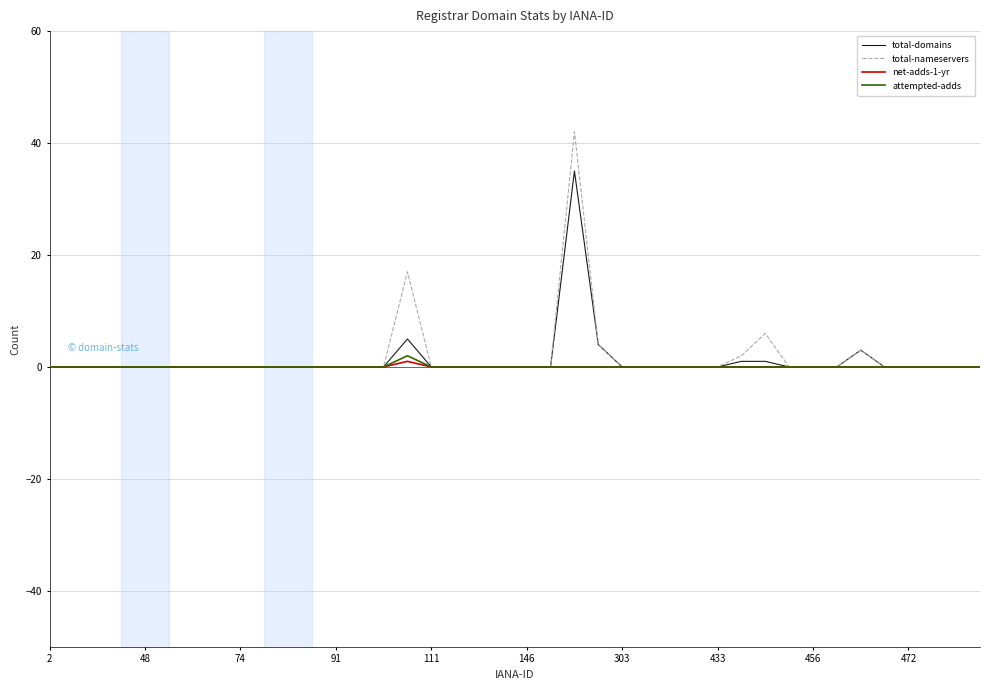

What is the greatest value displayed?

42